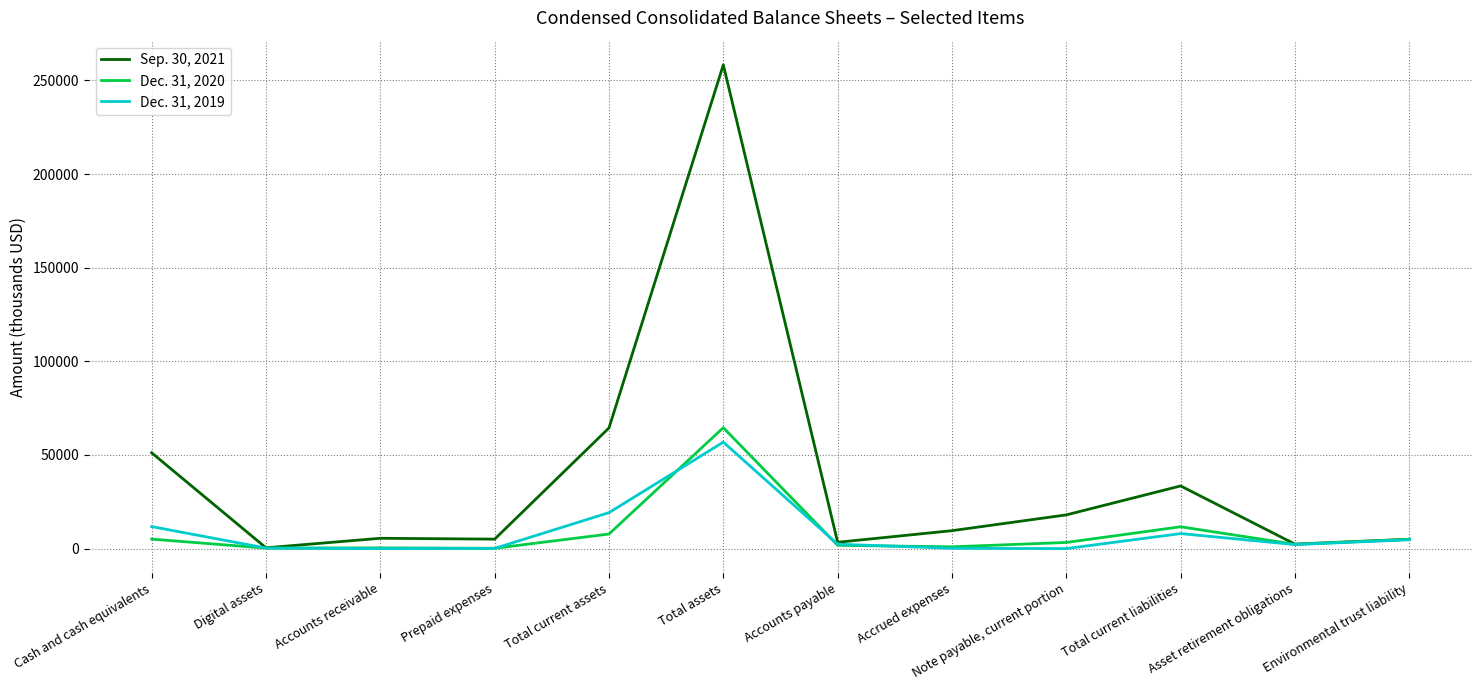

At Total current liabilities, list the series in order from smallest to largest.

Dec. 31, 2019, Dec. 31, 2020, Sep. 30, 2021